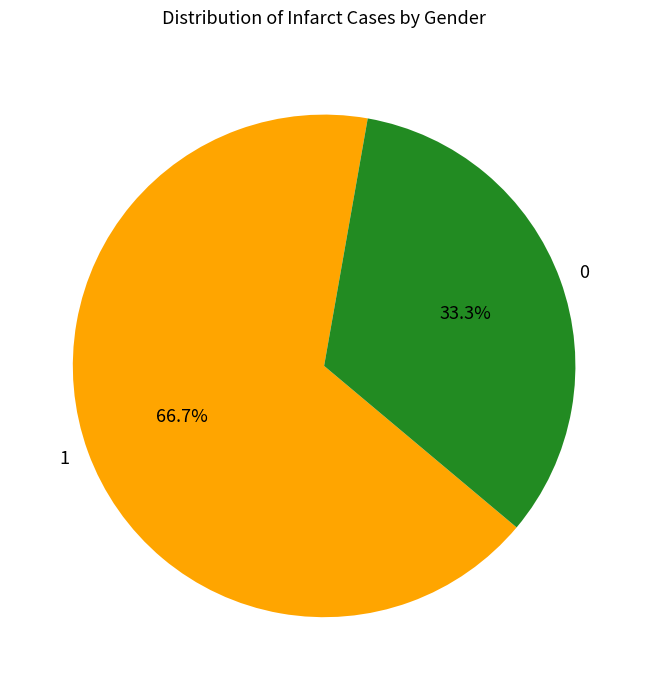

Which category has the smallest portion of the pie?

0